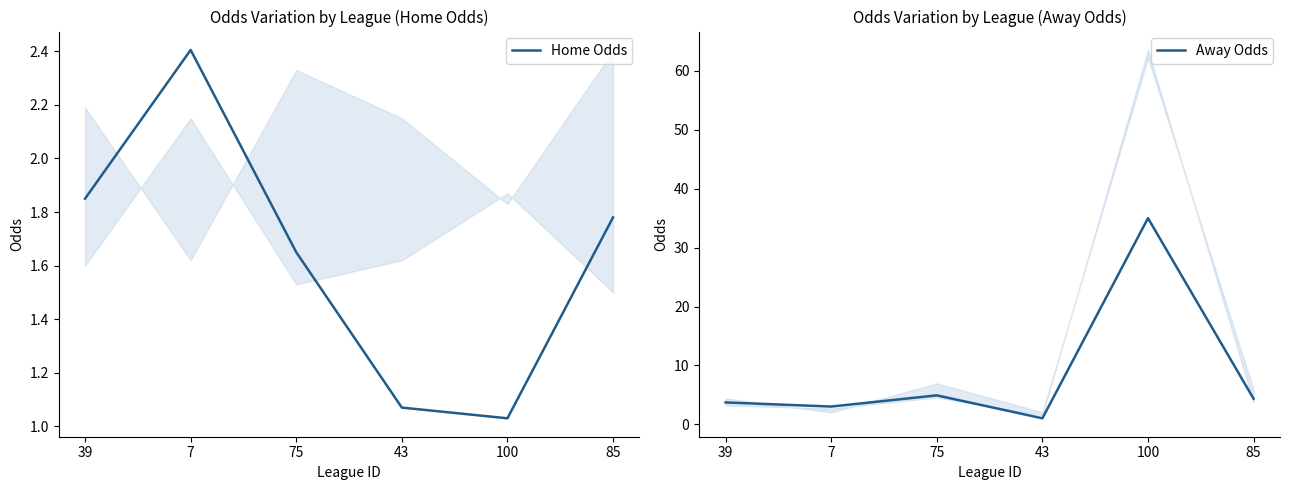

What is the highest value of the Away Odds series?

35.0